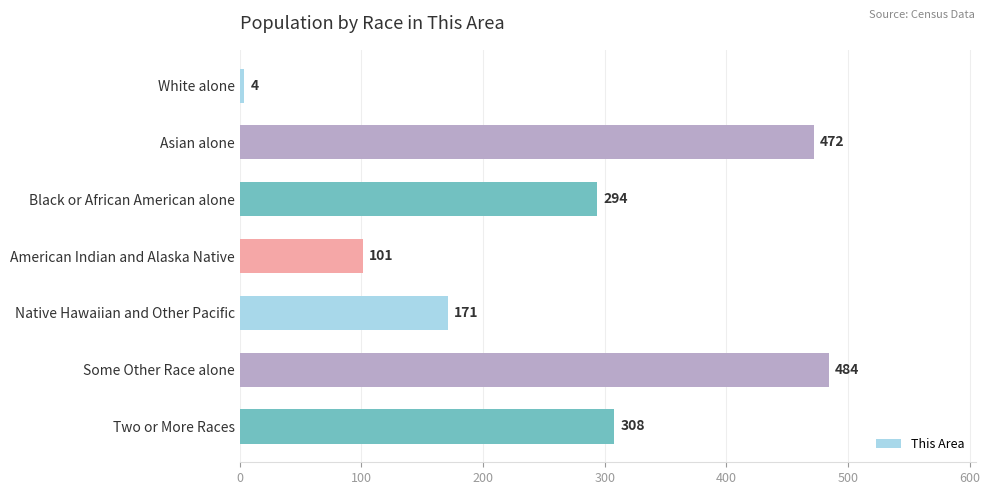

Approximately how many times larger is the value at Asian alone compared to Black or African American alone?

1.6